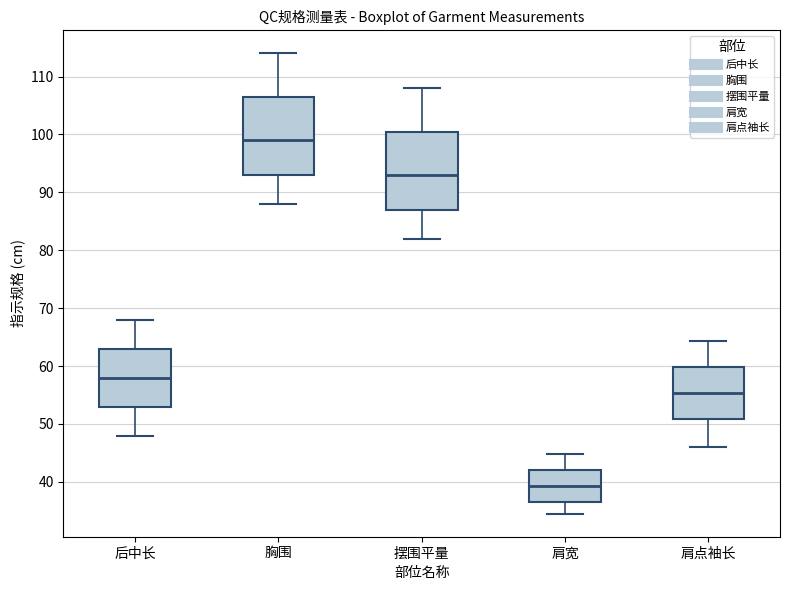

Reading left to right, transcribe this box plot: for each box, give where its median line is, the range the box spans, and where its two whiskers end, as read against the y-axis. The values are not printed on the chart, so give them approximately, as read against the axis.

后中长: median 58, box 53 to 63, whiskers 48 to 68
胸围: median 99, box 93 to 107, whiskers 88 to 114
摆围平量: median 93, box 87 to 101, whiskers 82 to 108
肩宽: median 39, box 37 to 42, whiskers 35 to 45
肩点袖长: median 55, box 51 to 60, whiskers 46 to 64